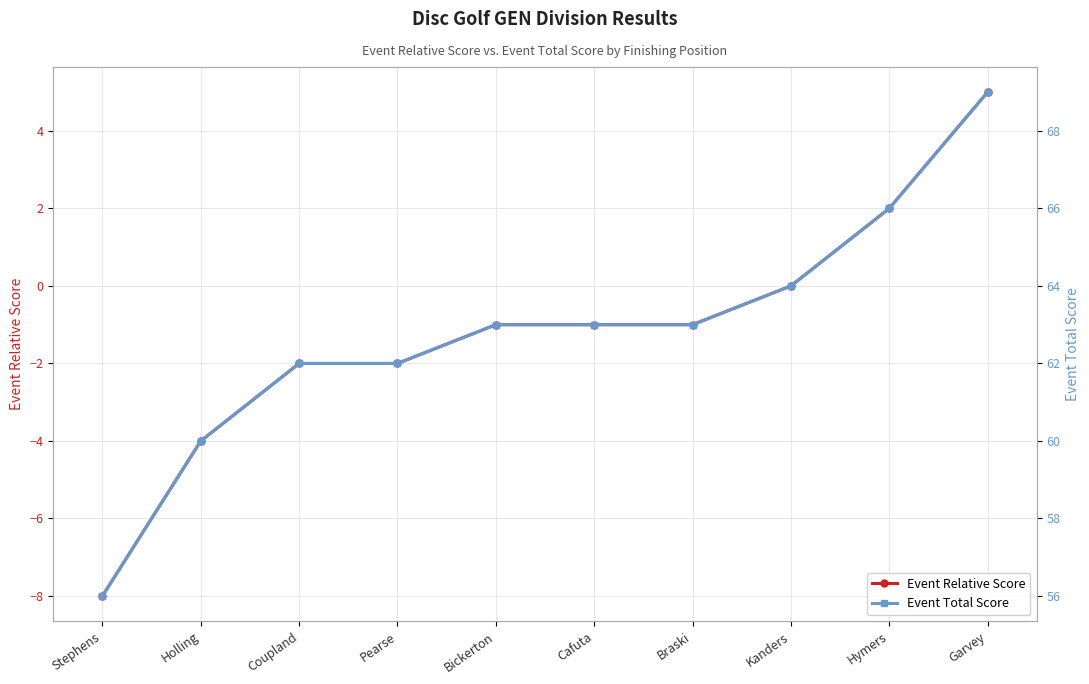

List the labels in order of Event Relative Score value, smallest first.

Stephens, Holling, Coupland, Pearse, Bickerton, Cafuta, Braski, Kanders, Hymers, Garvey